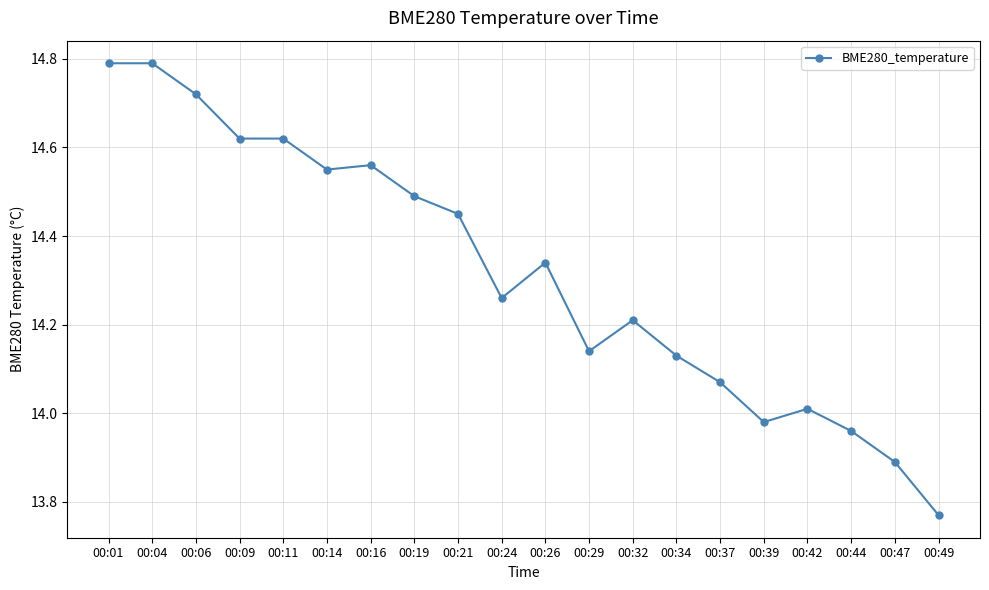

True or false: there are more than 1 points higher than both neighbors.

True